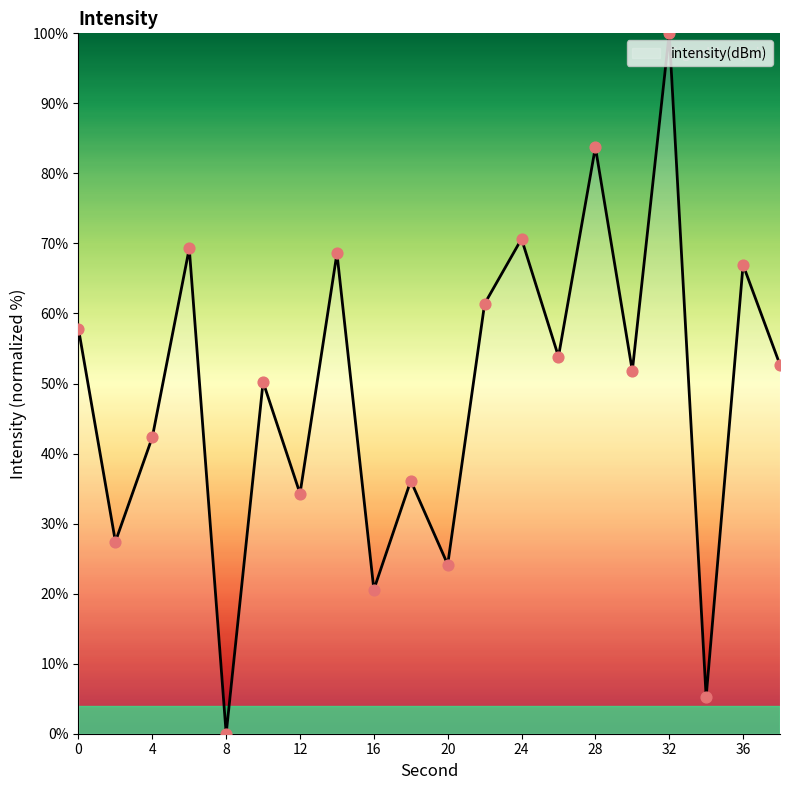

What is the maximum value shown in the chart?

100.0